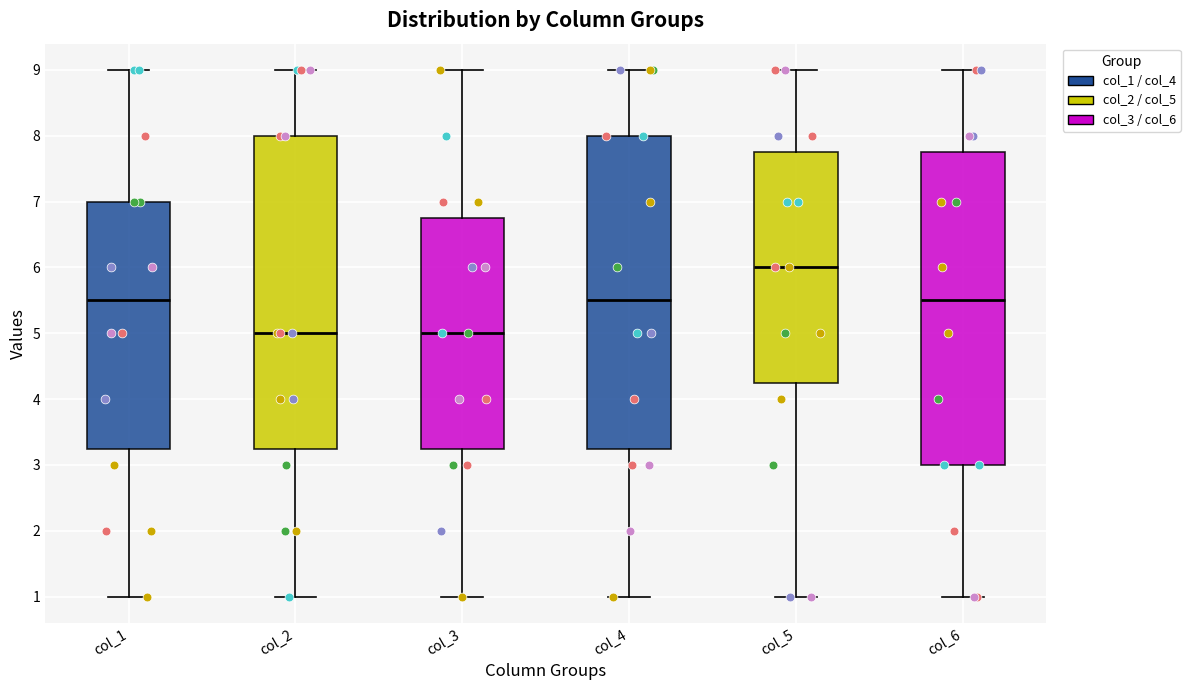

Where is the upper edge of the box for col_5 on the y-axis? The values are not printed on the chart, so give them approximately, as read against the axis.

7.8